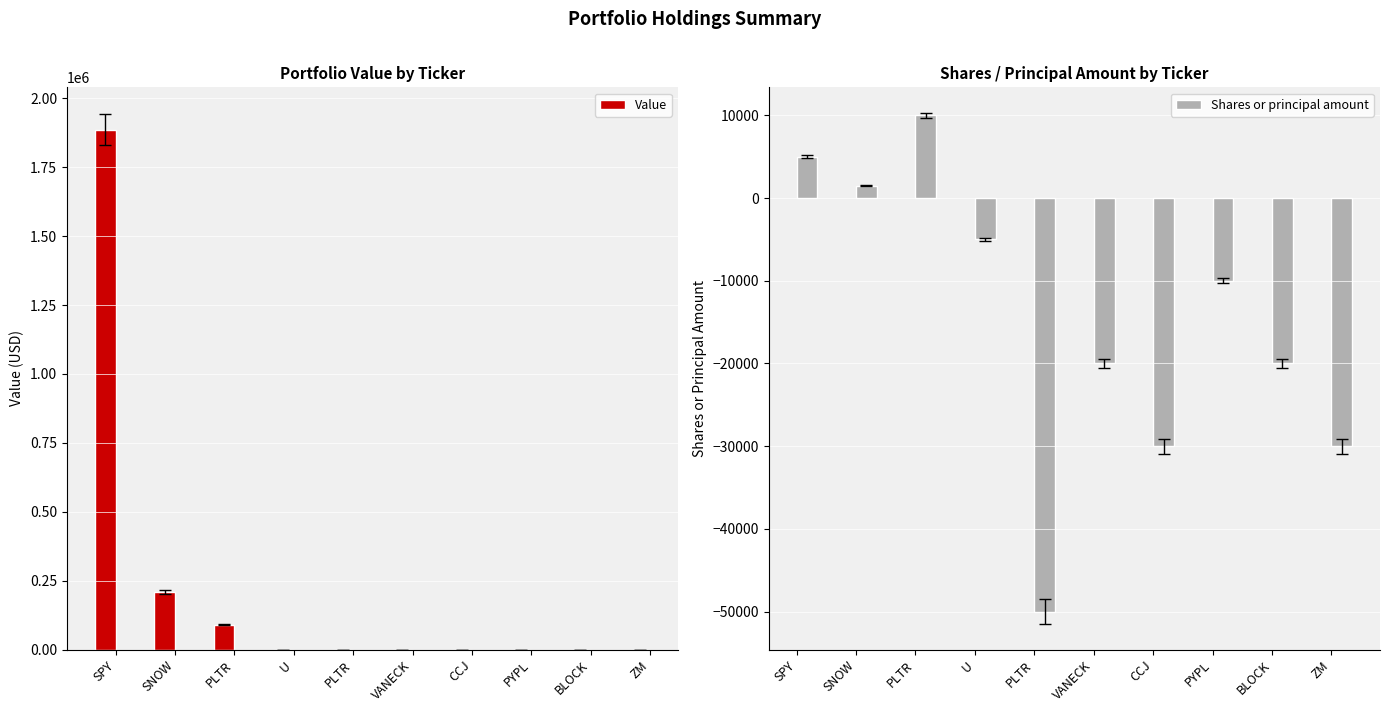

List the series in order of their overall mean, lowest first.

Shares or principal amount, Value